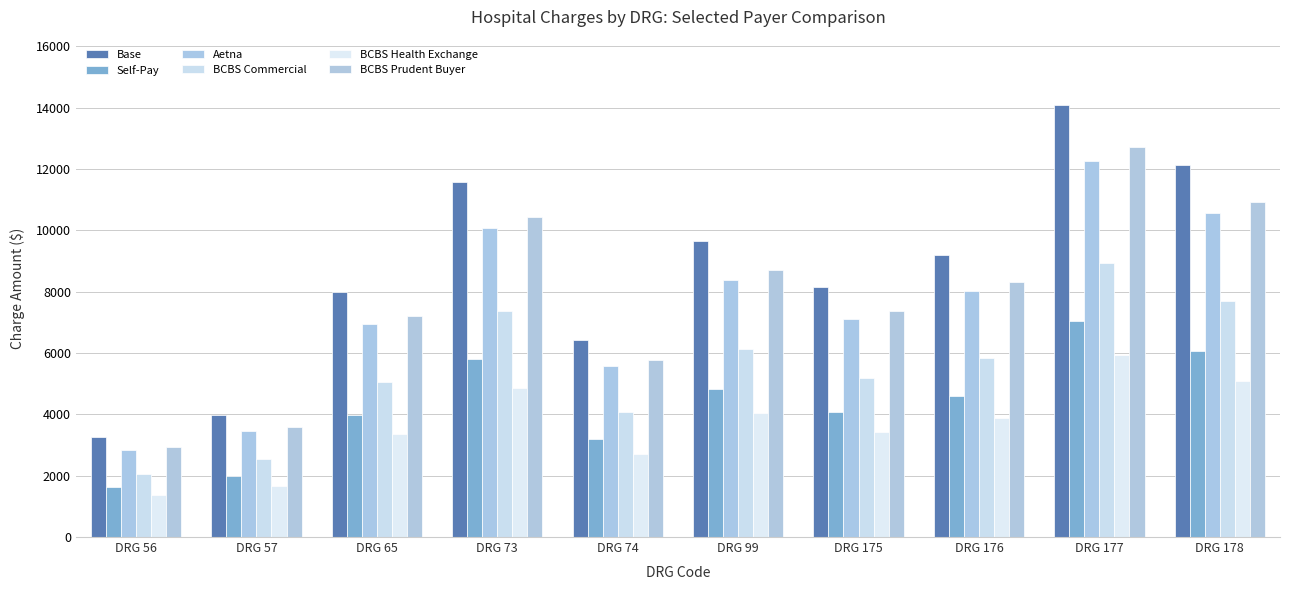

How many categories are shown in the chart?

10